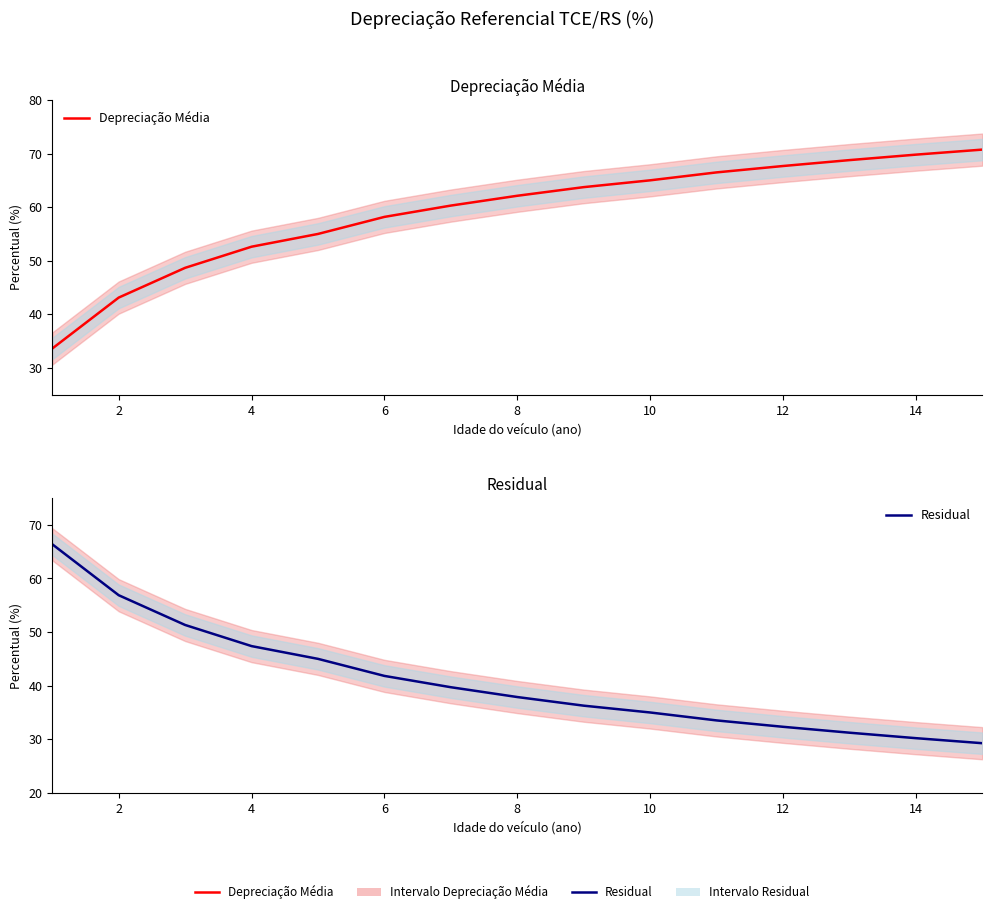

True or false: Residual has more than 2 interior local peaks.

False